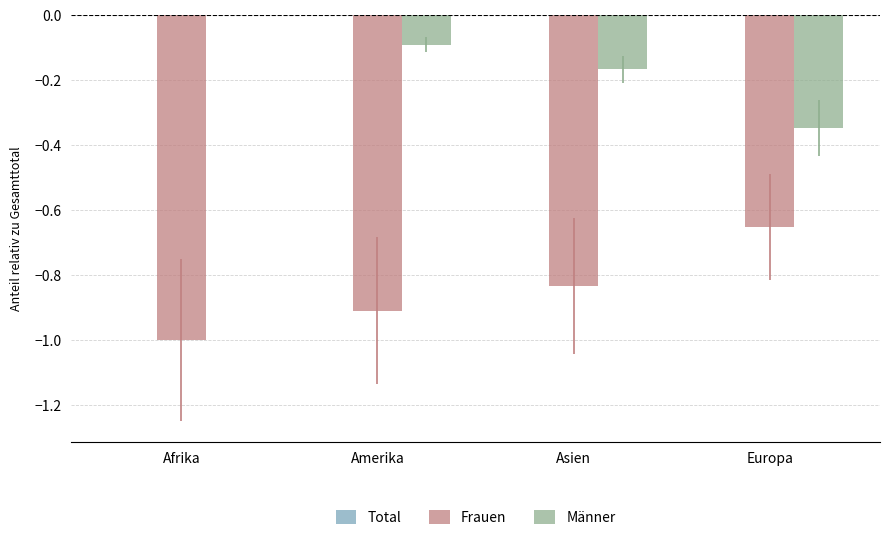

What is the sum of all Männer values?

-0.6